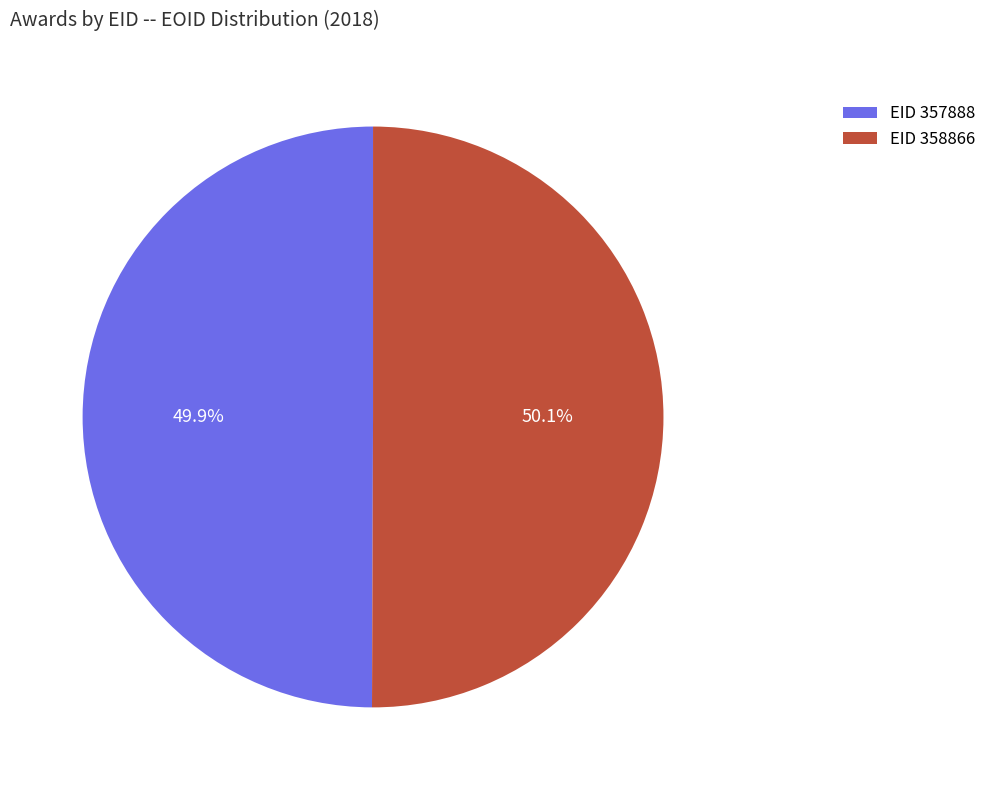

Is there a majority slice in this chart?

Yes